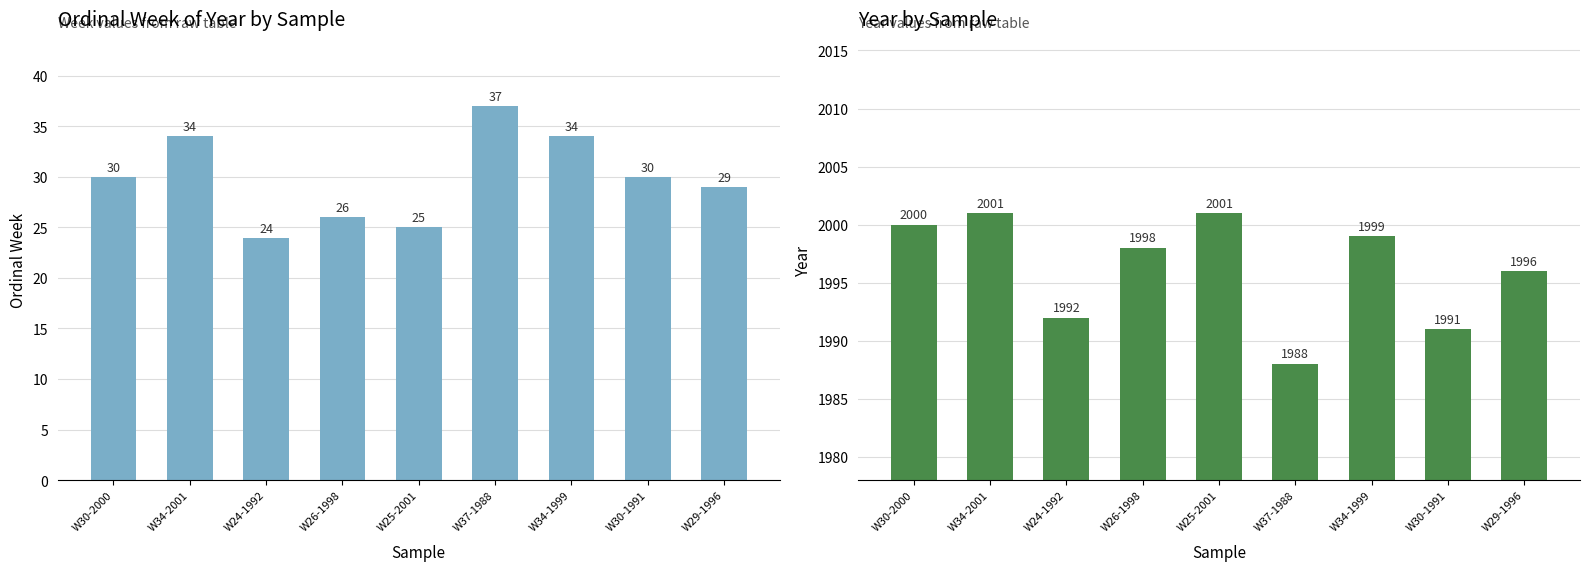

Reading left to right, extract all data points from this chart.

ordinal week of year: 30	34	24	26	25	37	34	30	29
year: 2000	2001	1992	1998	2001	1988	1999	1991	1996